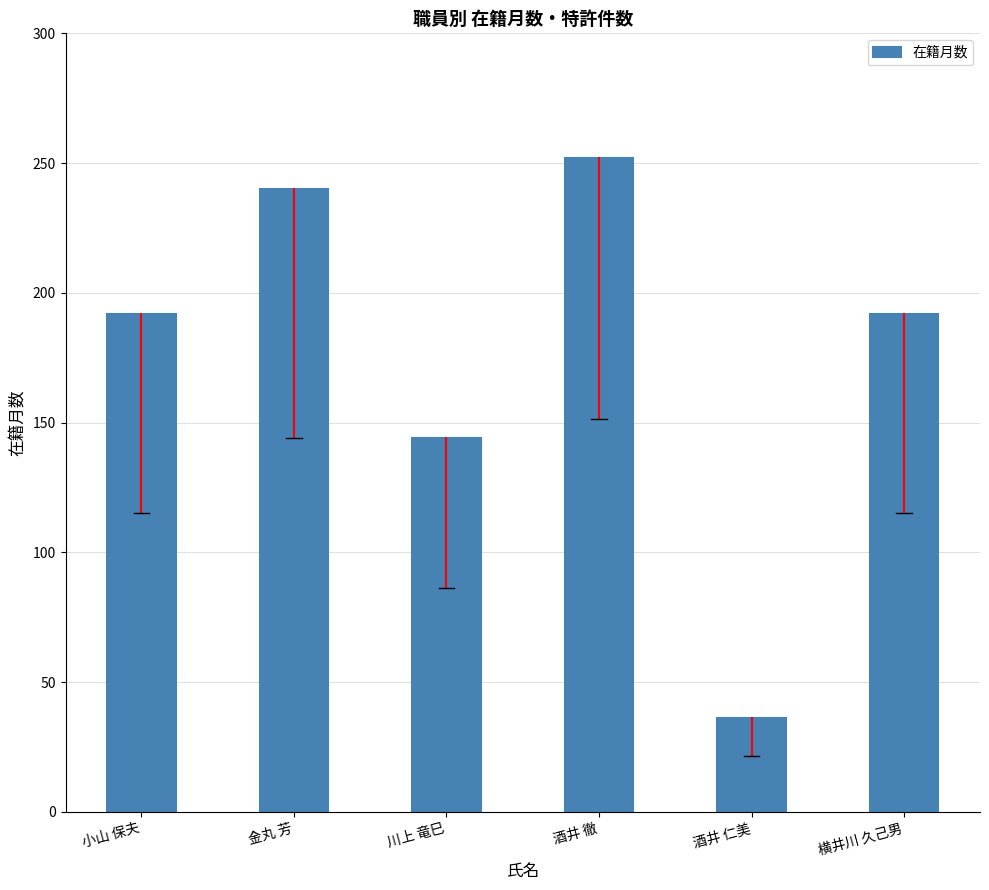

What position from the right is 川上 竜巳?

4